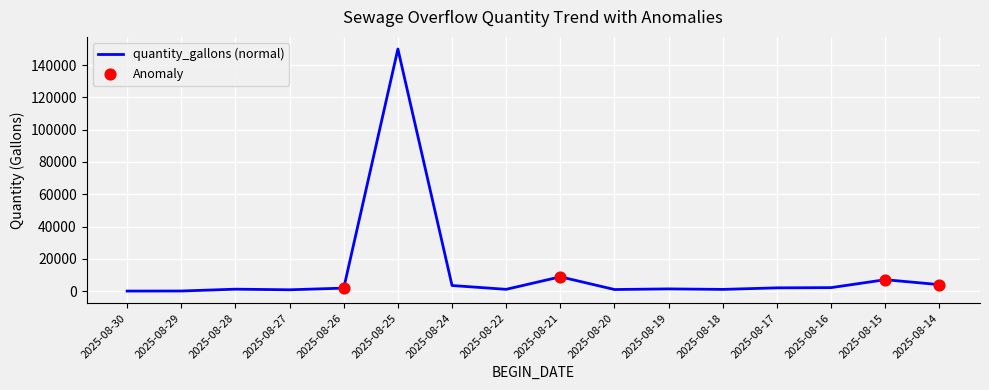

What is the change in value from 2025-08-19 to 2025-08-16?

+790